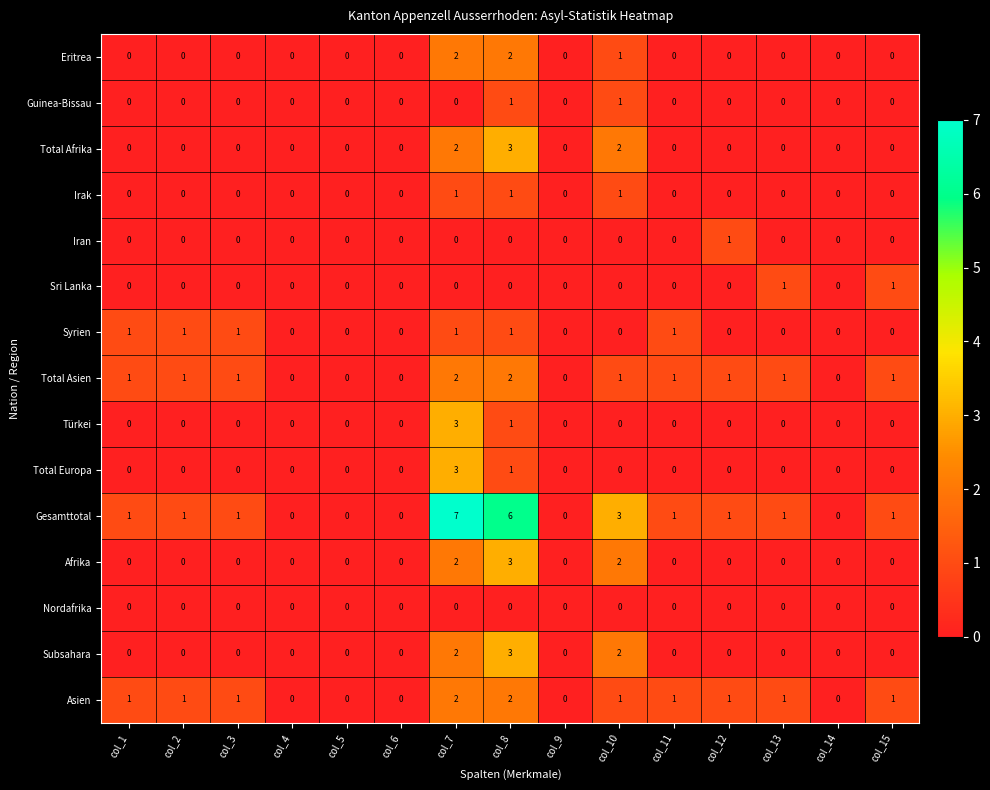

How many Syrien values are between 0 and 1?

15